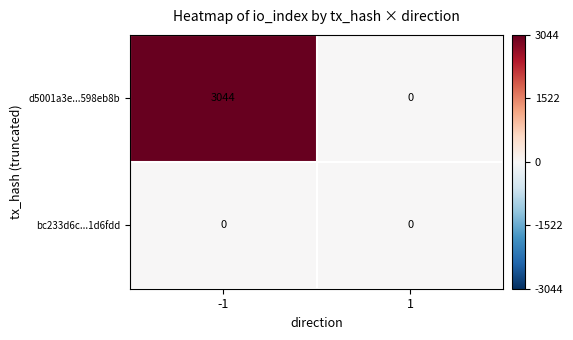

What is the maximum value shown in the chart?

3044